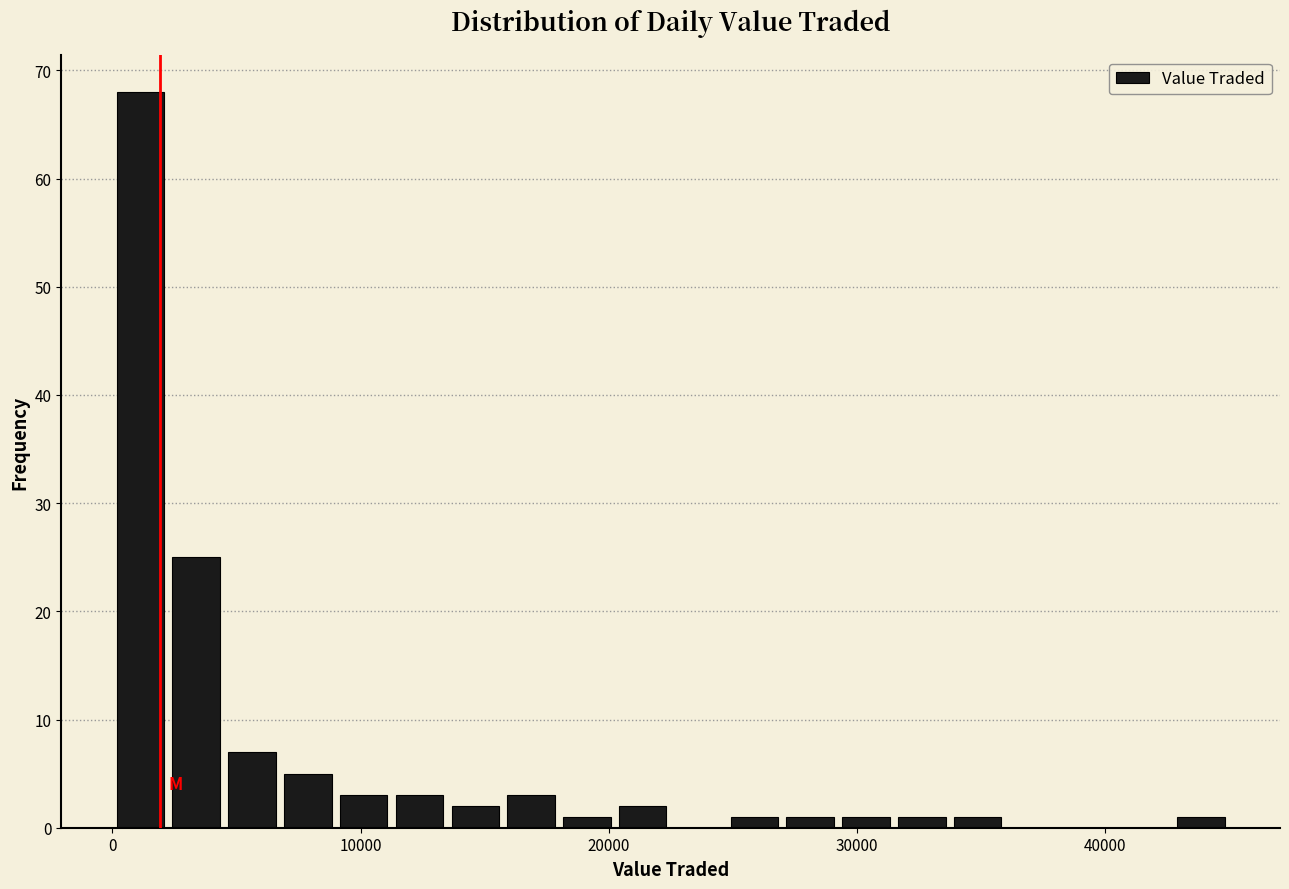

Around what value on the x-axis is the tallest bar? Give the approximate position of its centre, as read against the axis.

1000